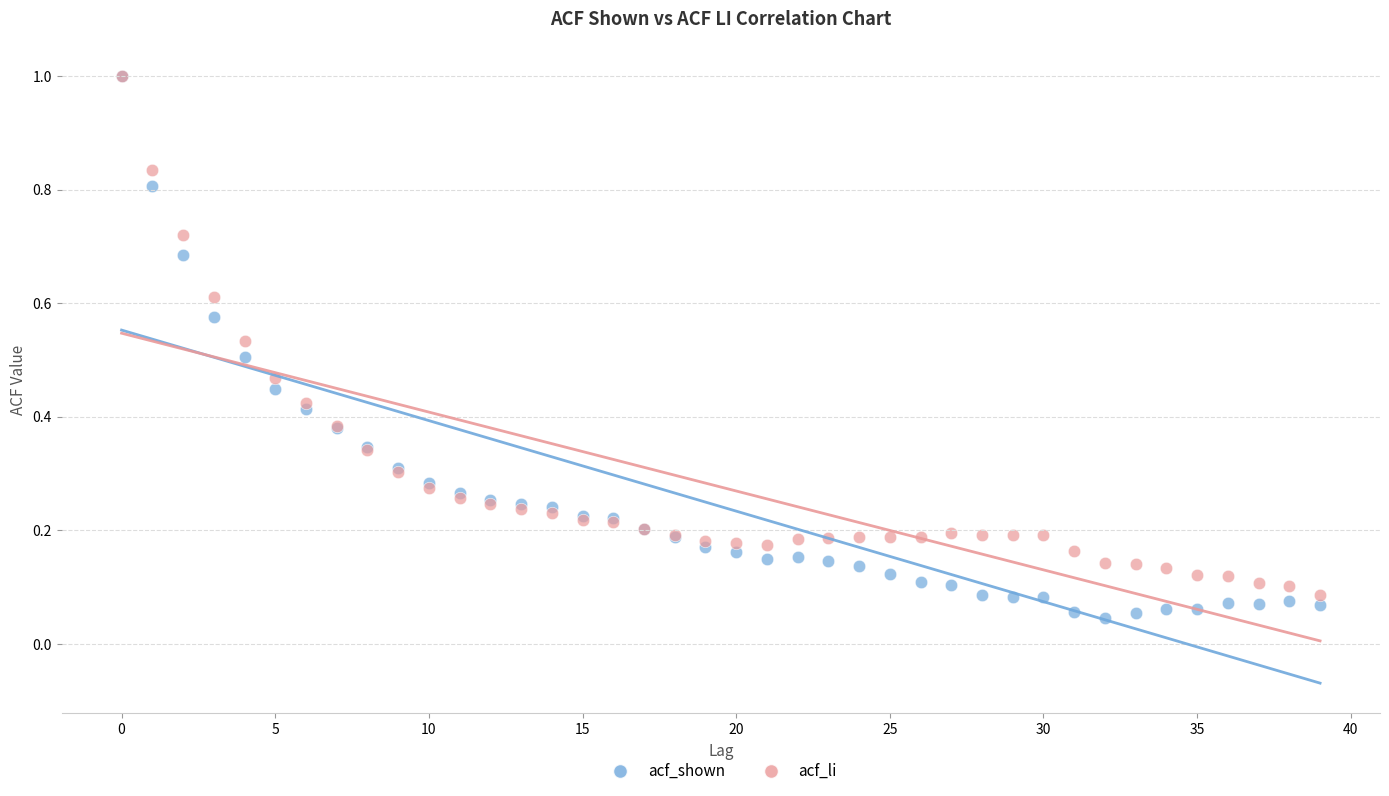

Which series has the widest spread of Y values?

acf_shown